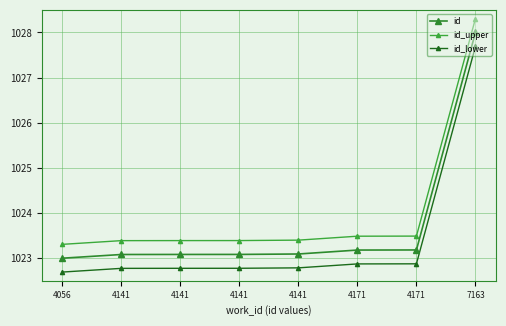

Is the value of id_lower at 4141 greater than the value of id at 4141?

No